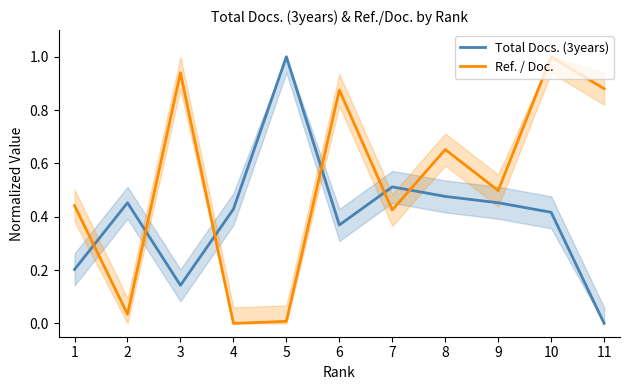

Reading left to right, transcribe all the data shown in this chart.

Total Docs. (3years): 0.2	0.5	0.1	0.4	1.0	0.4	0.5	0.5	0.5	0.4	0.0
Ref. / Doc.: 0.4	0.0	0.9	0.0	0.0	0.9	0.4	0.7	0.5	1.0	0.9